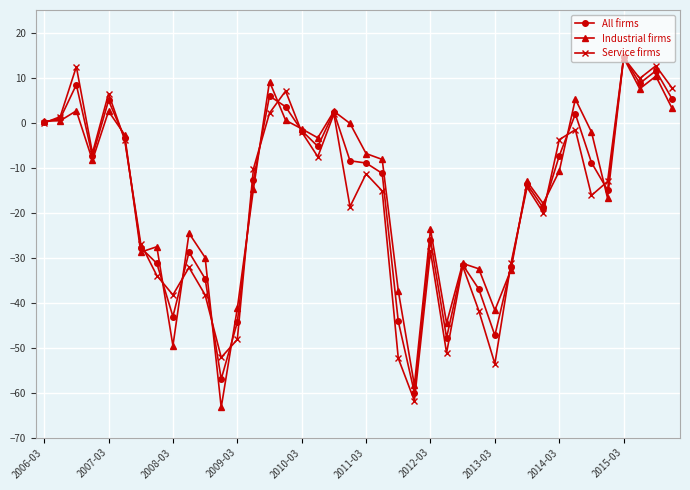

True or false: All firms has more than 2 points higher than both neighbors.

True